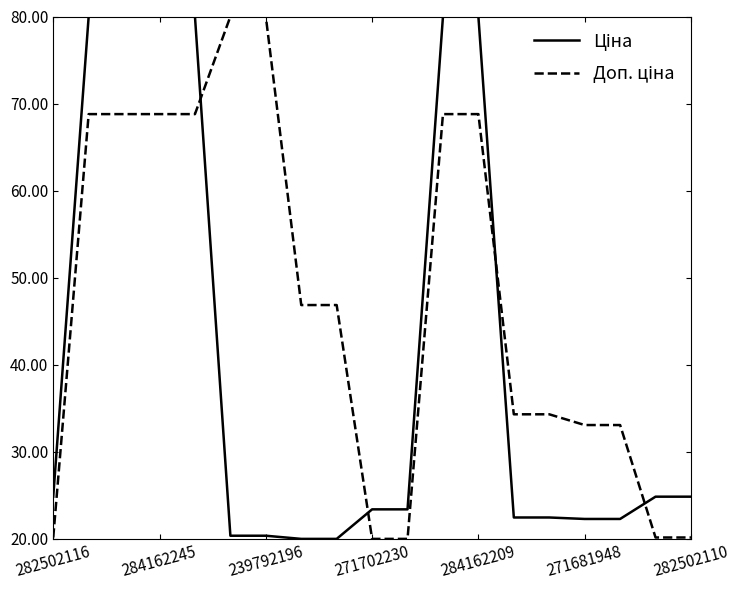

What is the smallest value displayed?

20.0